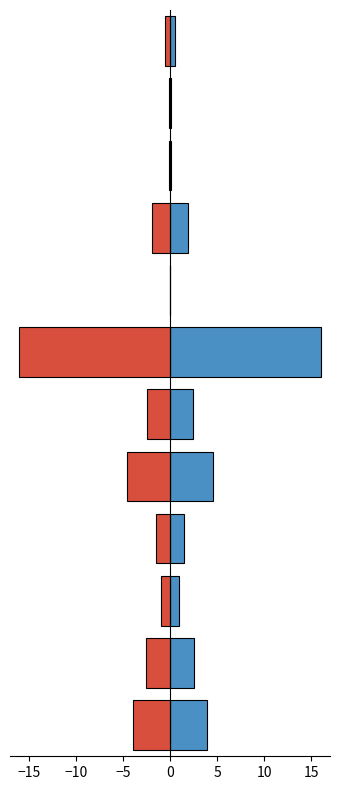

What is the difference between the second highest and minimum values in the negative_result series?

15.9